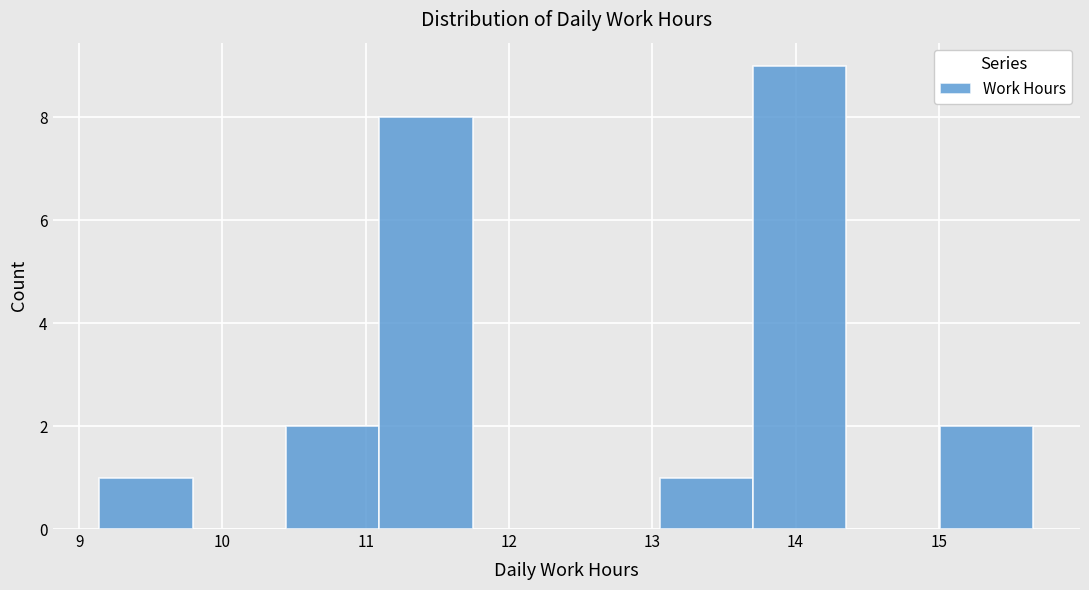

Over which range of the x-axis is the bar tallest?

13.7 to 14.4